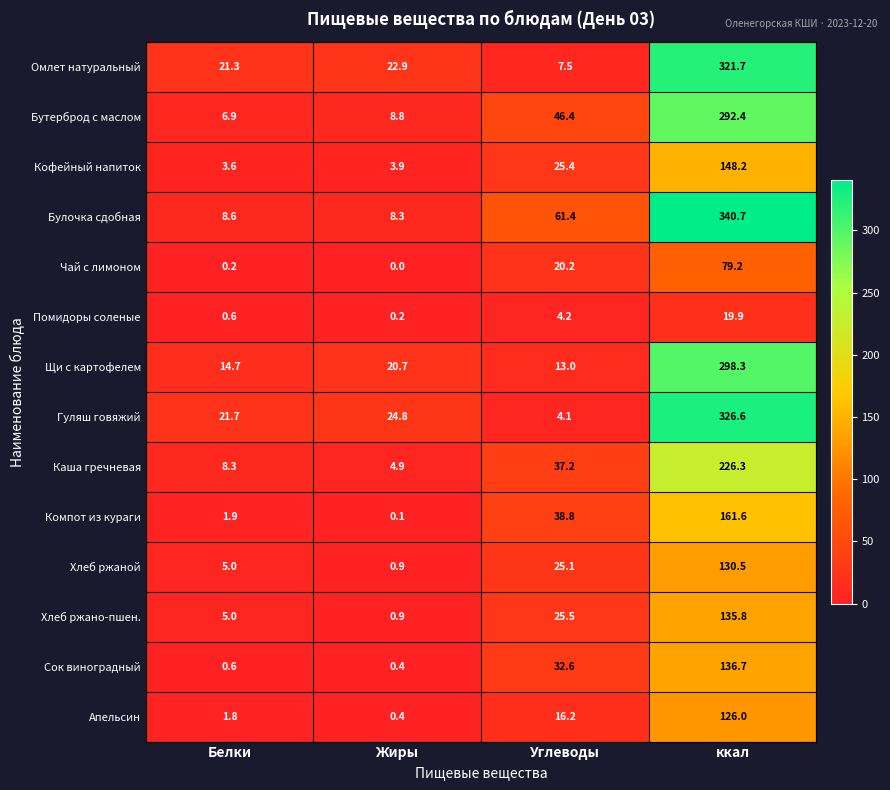

What is the difference between the Бутерброд с маслом values at ккал and Белки?

285.5